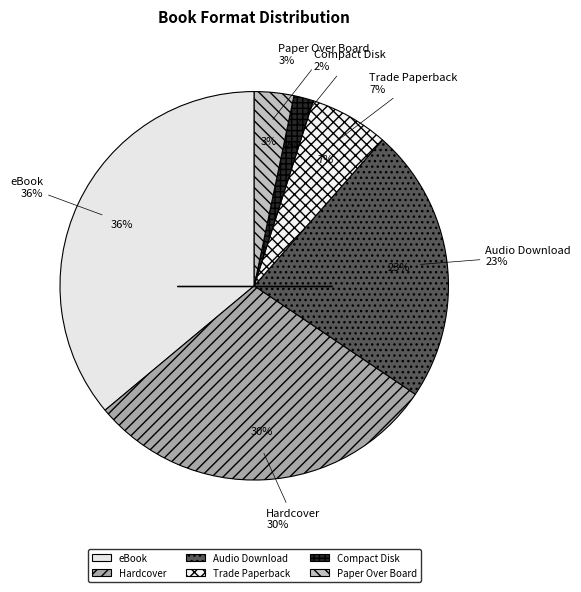

Is it true that Compact Disk is 2% of the pie?

True